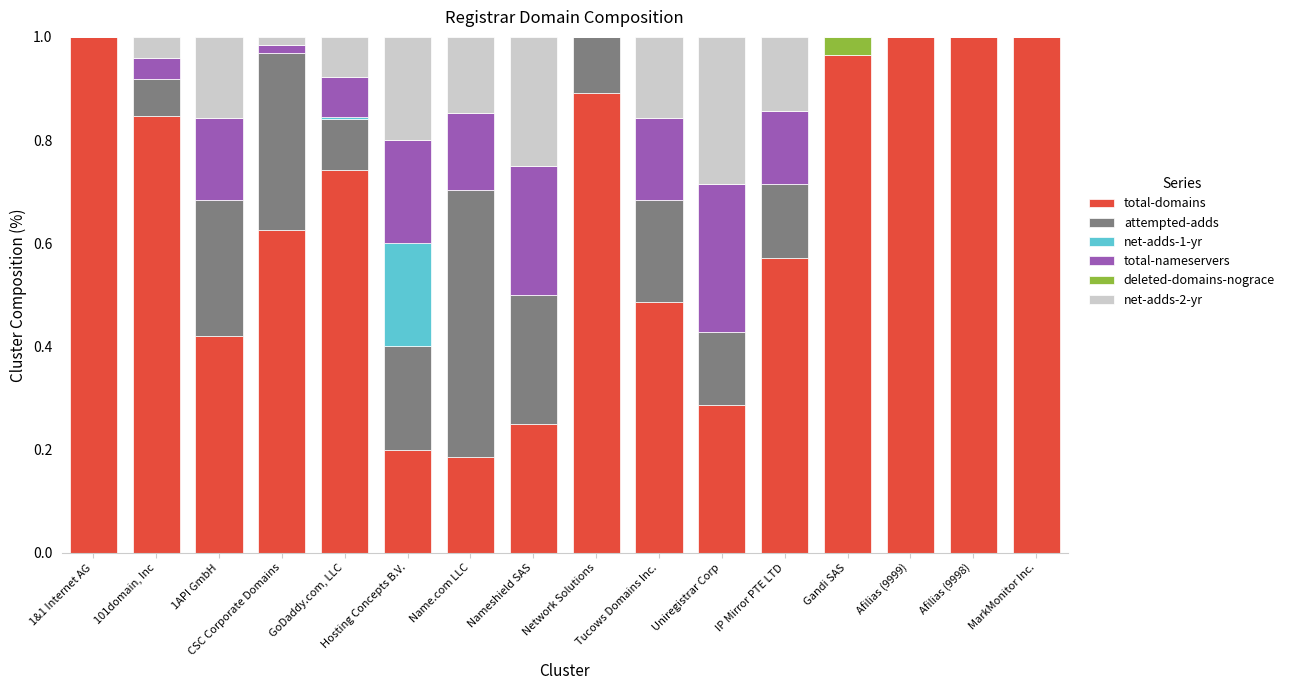

The total-domains series shows 1.6 at Network Solutions. True or false?

False